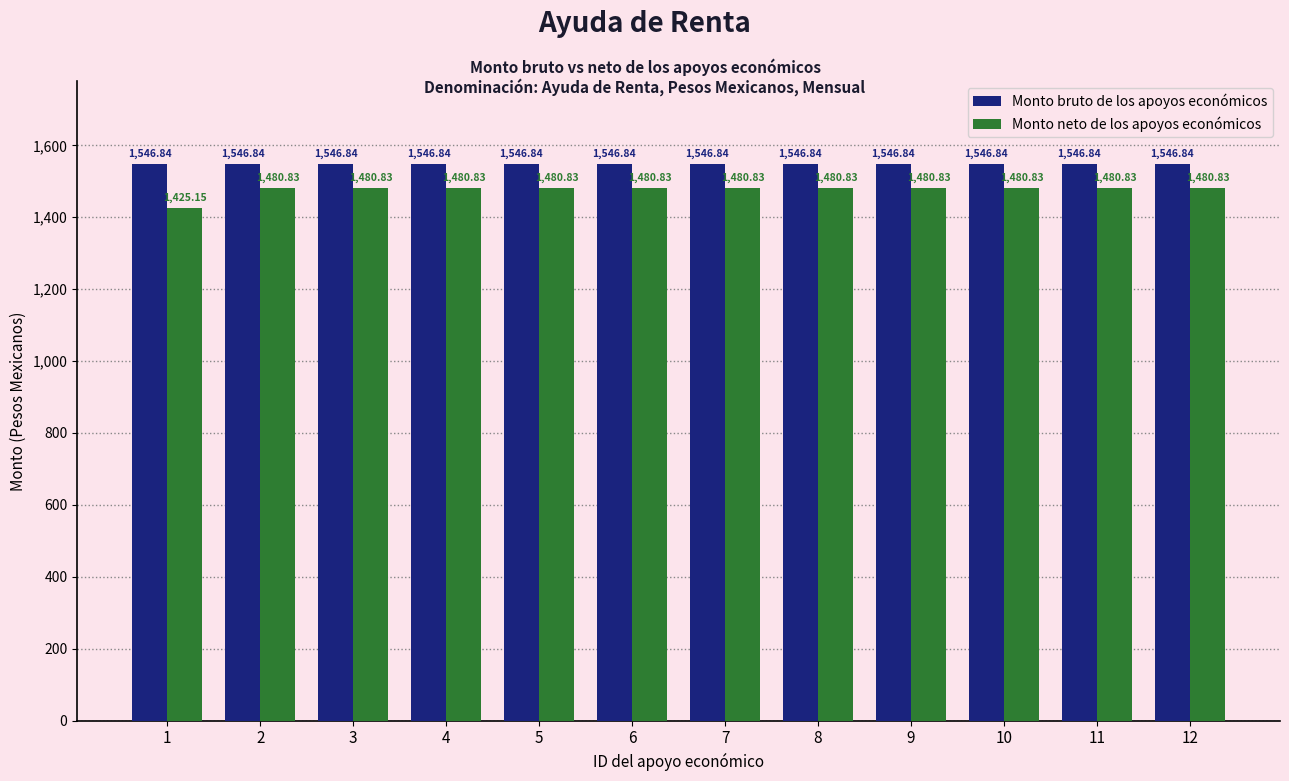

Does the chart contain stacked bars?

No